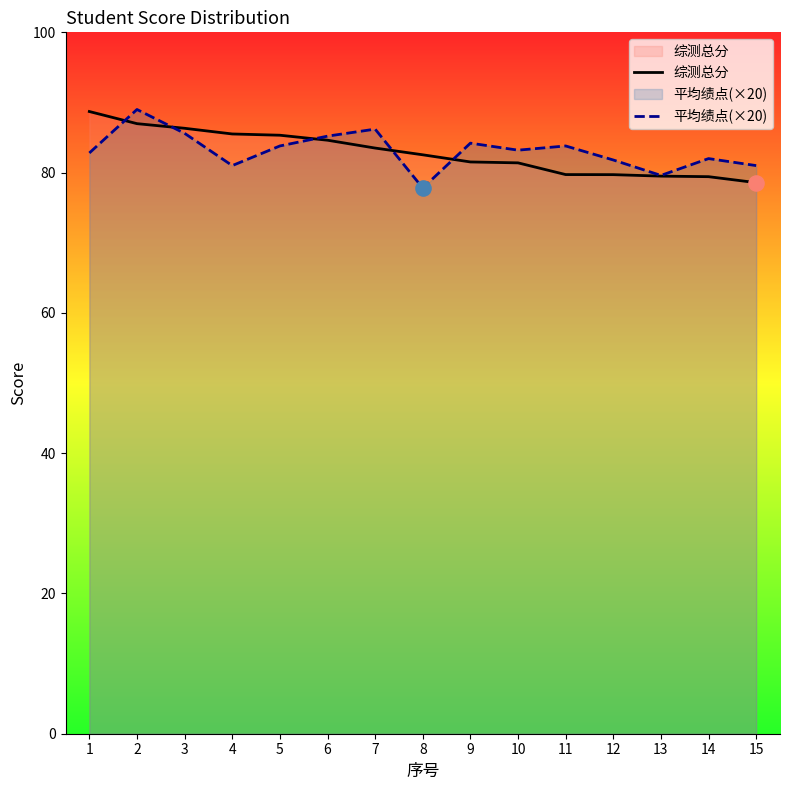

What are all the series names shown in the legend?

综测总分, 平均绩点(×20)